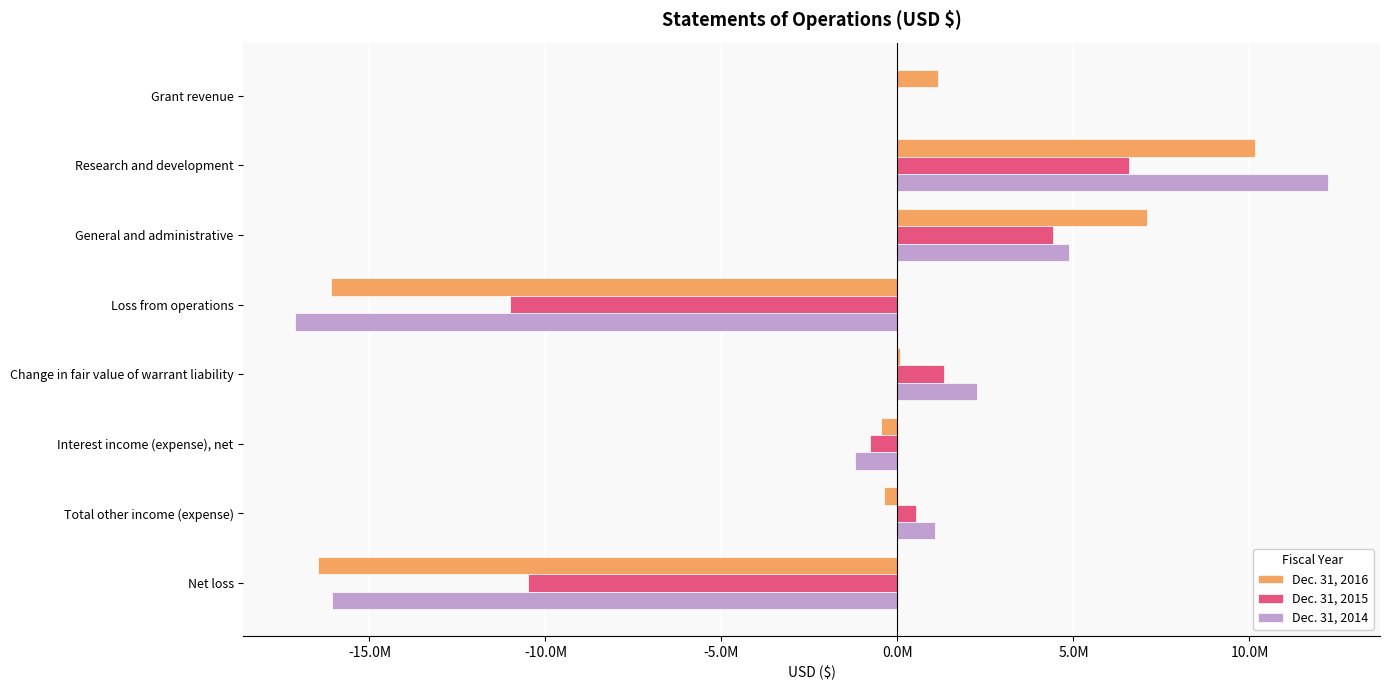

Reading left to right, list all the values displayed in this chart.

Dec. 31, 2016: 1152987	10149879	7083155	-16080047	72625	-464181	-391556	-16471603
Dec. 31, 2015: 0	6587183	4422764	-11009947	1313049	-793205	519844	-10490103
Dec. 31, 2014: 0	12240535	4875030	-17115565	2266161	-1206187	1059974	-16055591